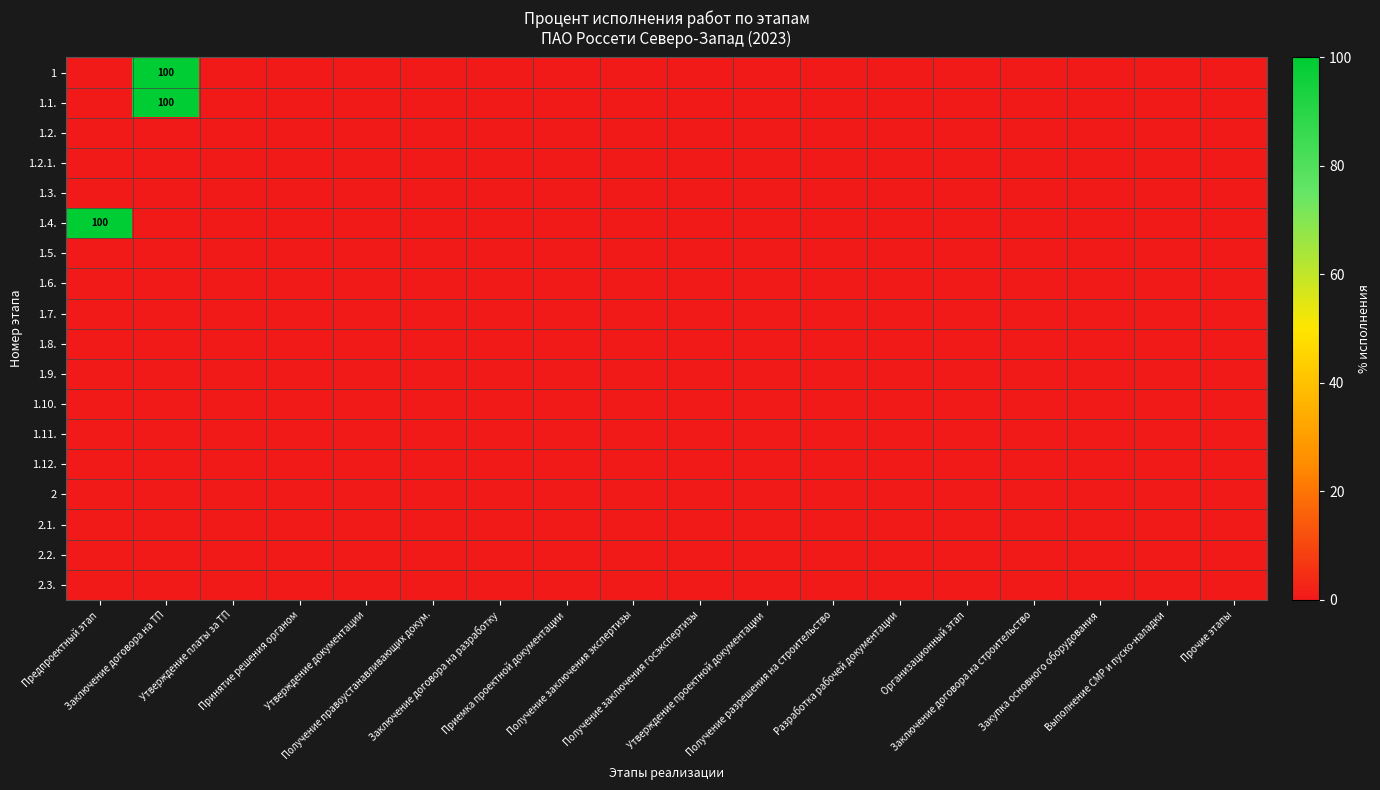

Count the number of data series in this chart.

18